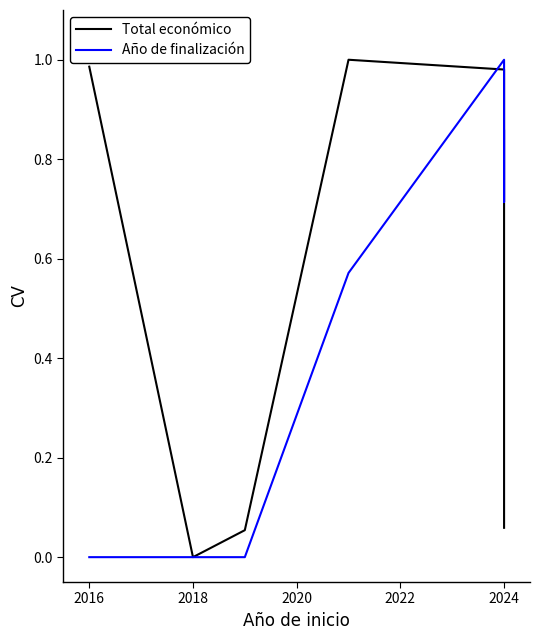

How many data points does each series have?

7